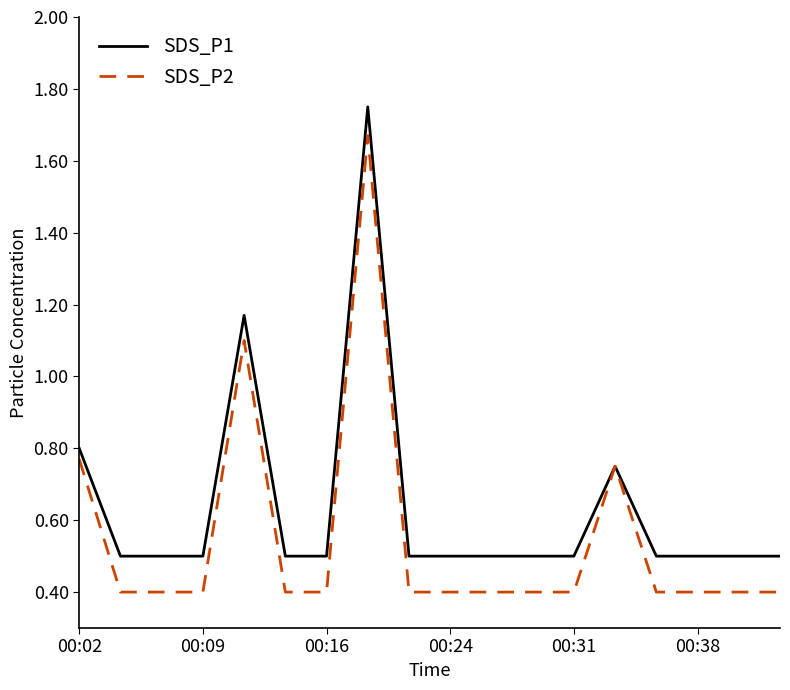

Rank the series by their maximum value, from lowest to highest.

SDS_P2, SDS_P1